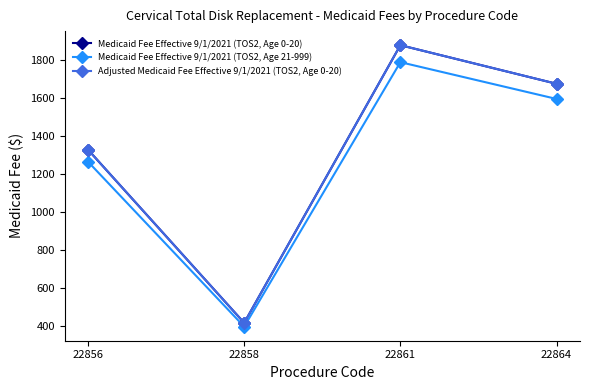

Is this an area chart (filled region under the line)?

No